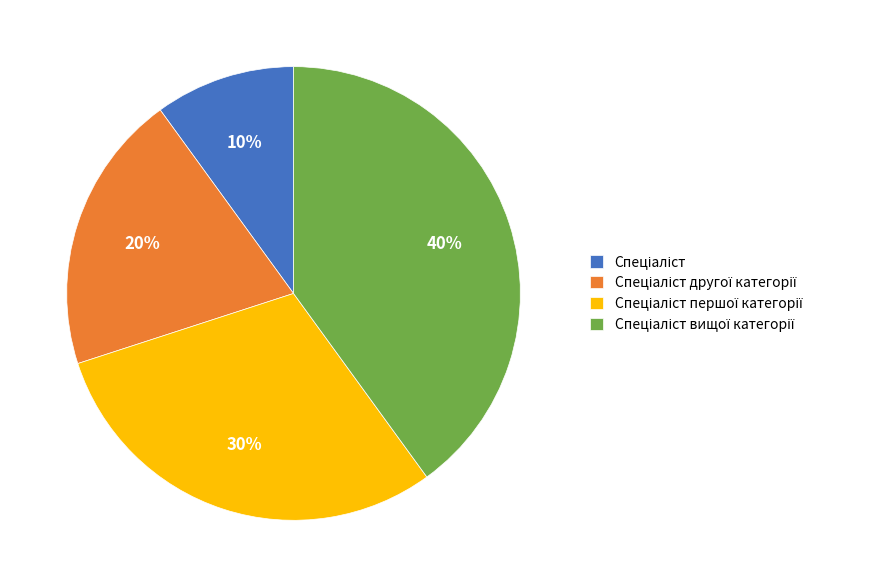

To the nearest percent, what is the average slice percentage?

25%